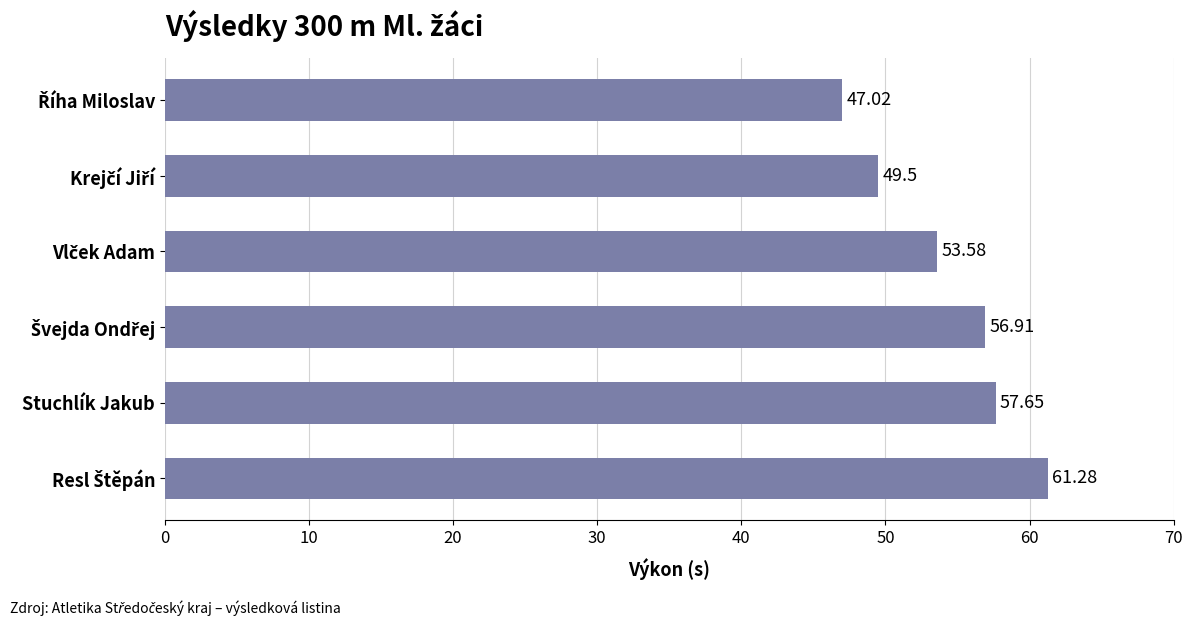

What is the difference between the maximum and minimum values?

14.3